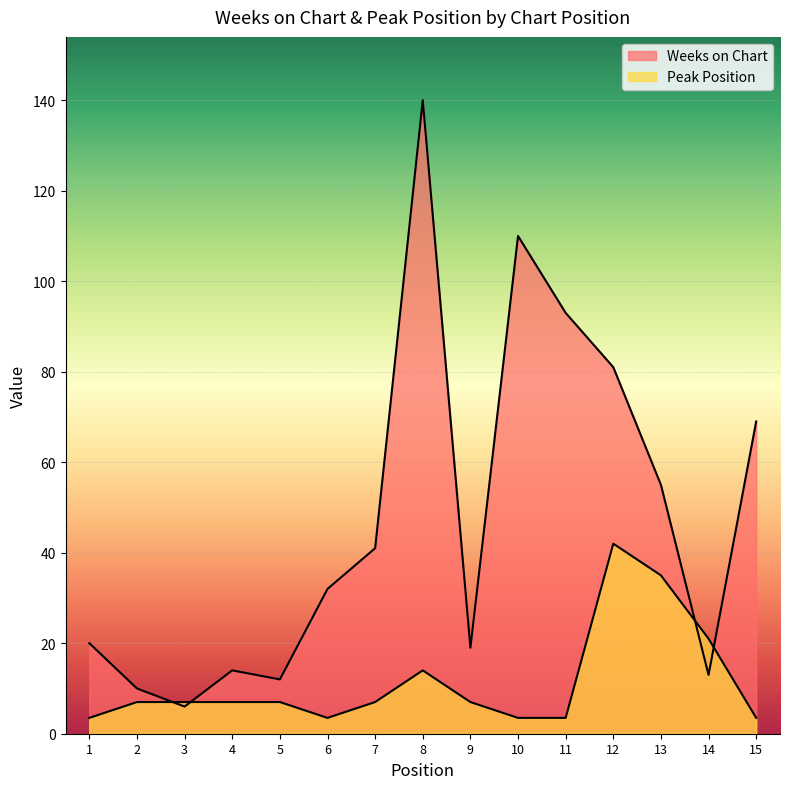

How many intersections are there between Weeks on Chart and Peak Position?

4